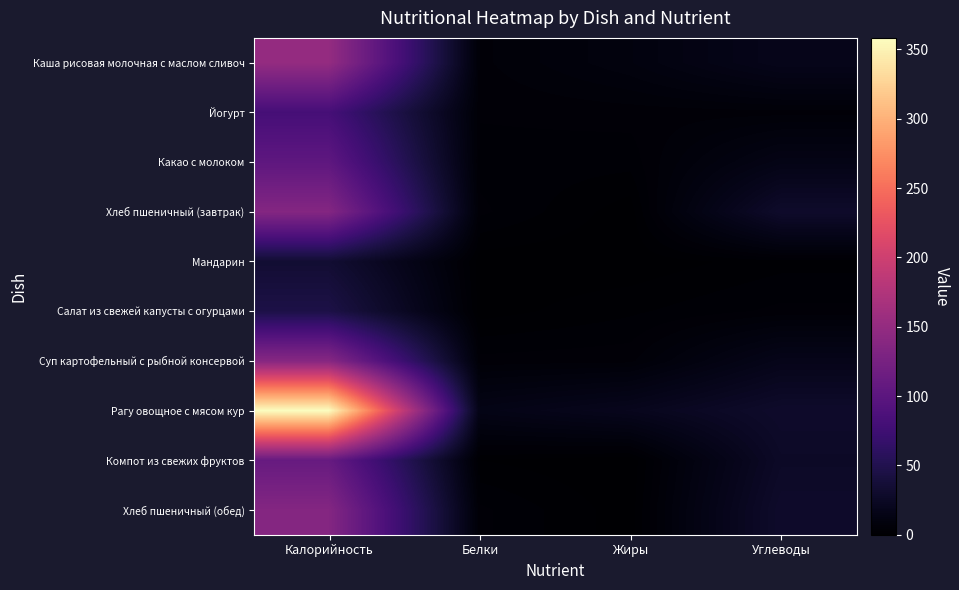

What is the difference between the highest and lowest values at Жиры?

19.8